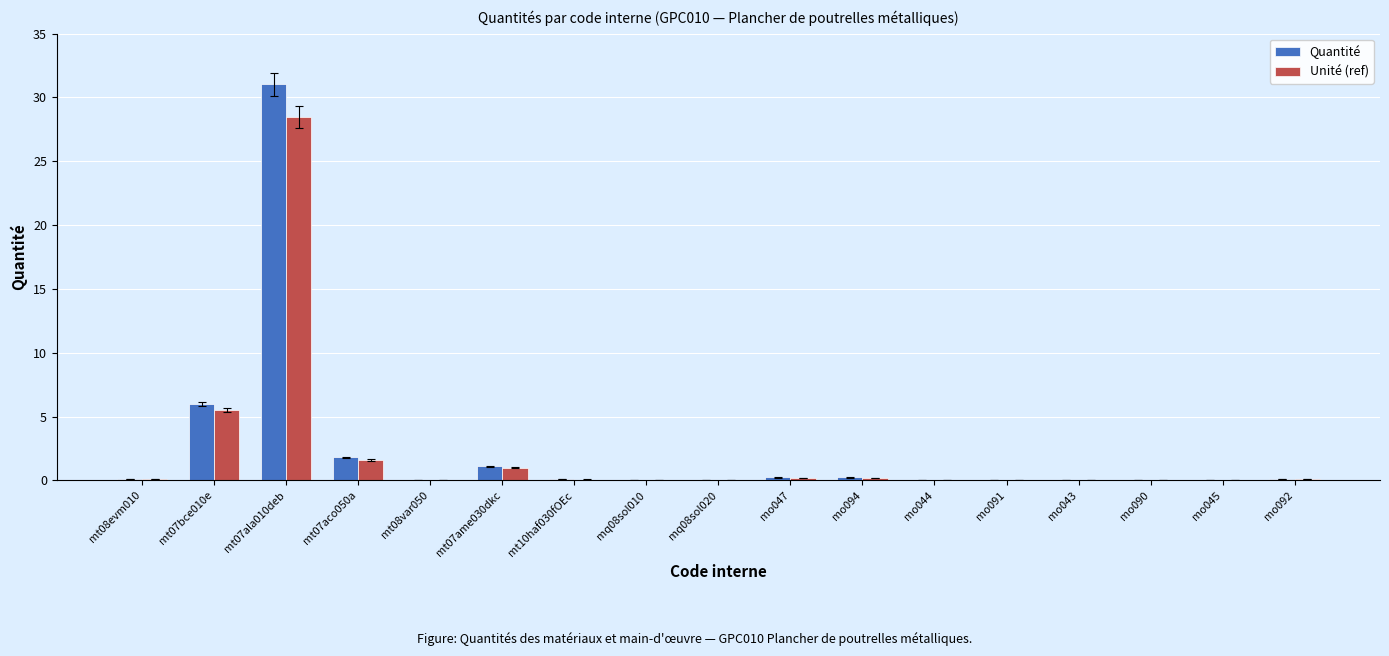

Is the value of Quantité at mq08sol020 greater than the value of Unité (ref) at mt07aco050a?

No